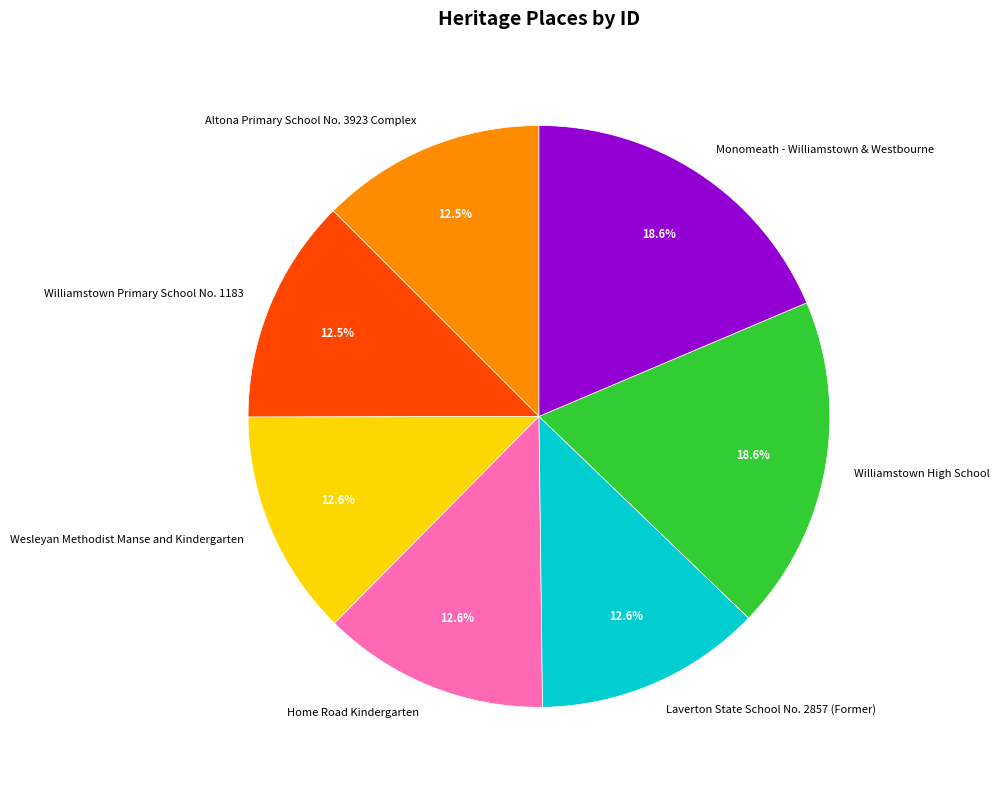

What is the total percentage of Williamstown Primary School No. 1183 and Altona Primary School No. 3923 Complex?

25.0%